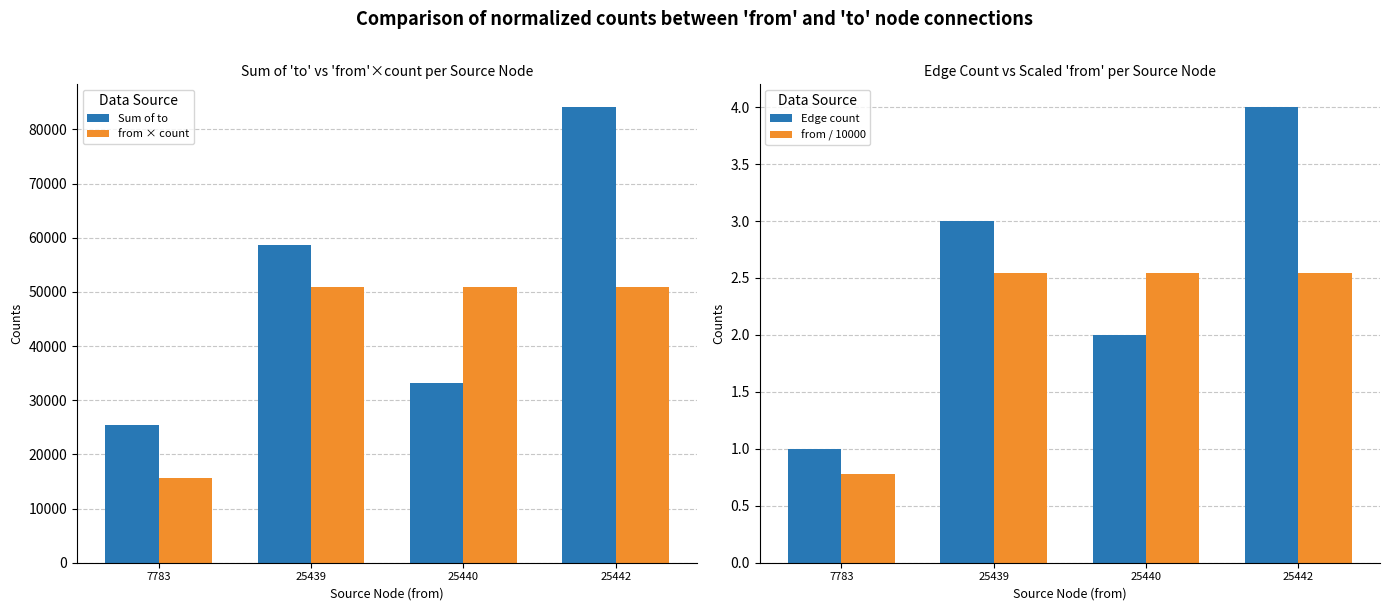

Is the value of from / 10000 at 25440 greater than the value of Sum of to at 7783?

No